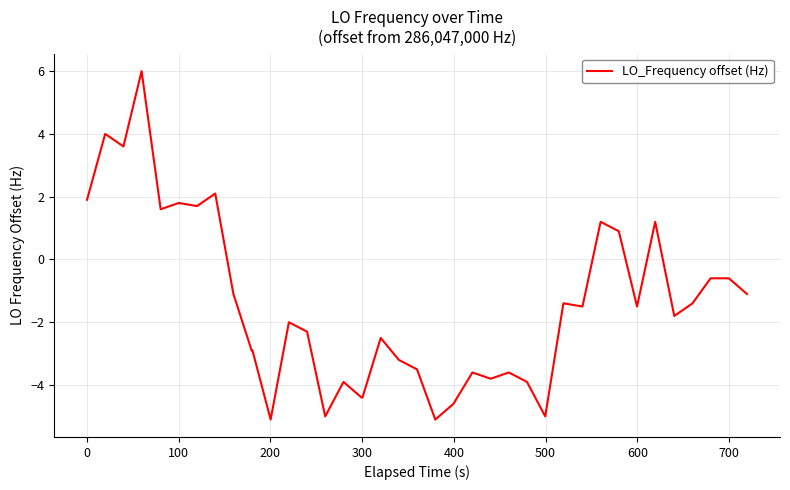

How many negative values are there?

29